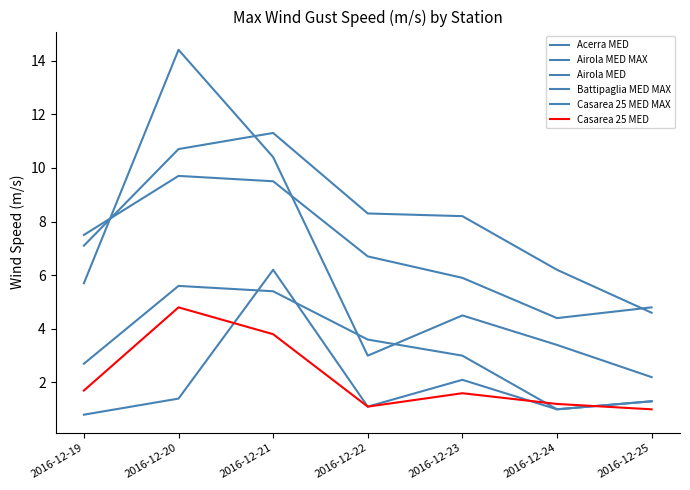

What is the total value across all series at 2016-12-19?

25.5